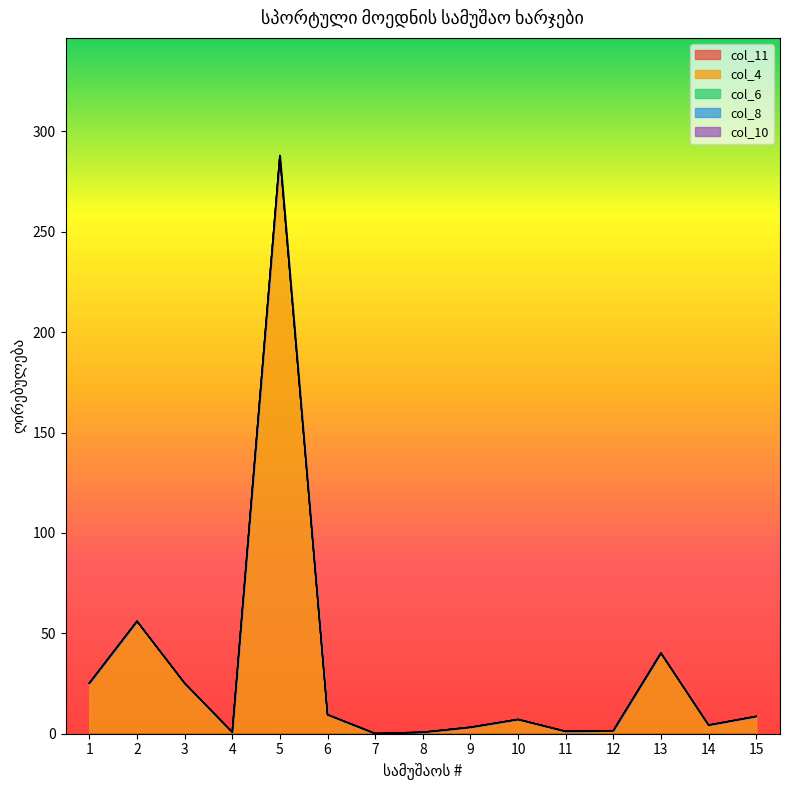

True or false: col_6 and col_11 intersect in this chart.

False